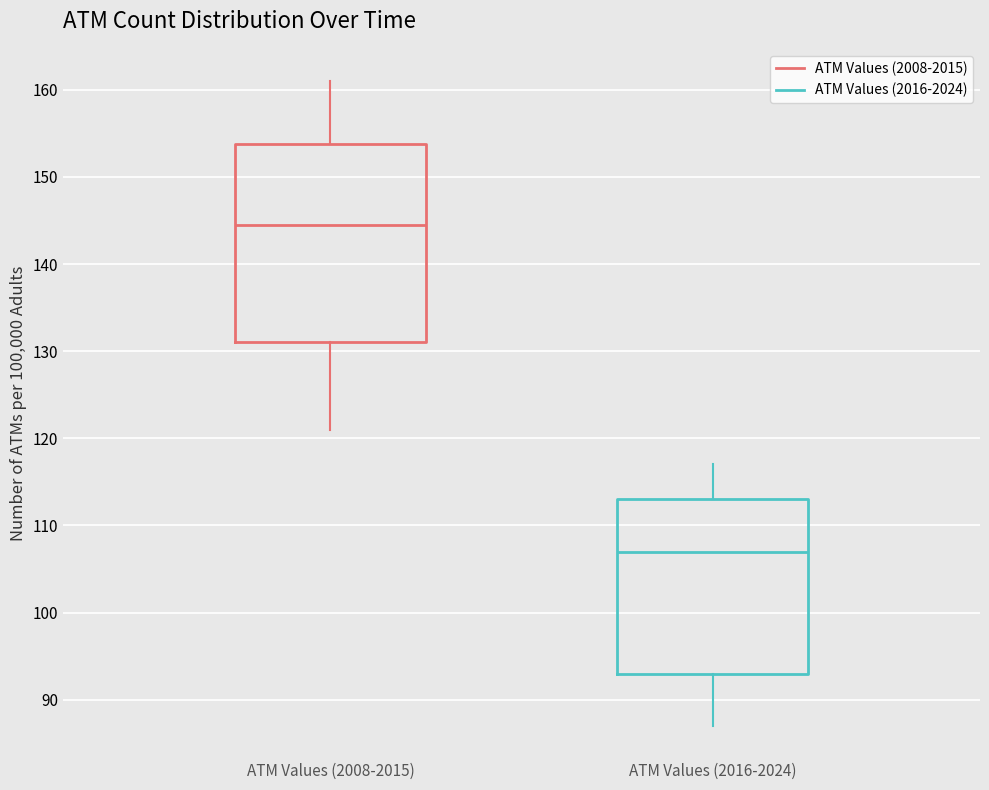

Where does the median line of the box for ATM Values (2016-2024) sit on the y-axis? The values are not printed on the chart, so give them approximately, as read against the axis.

107